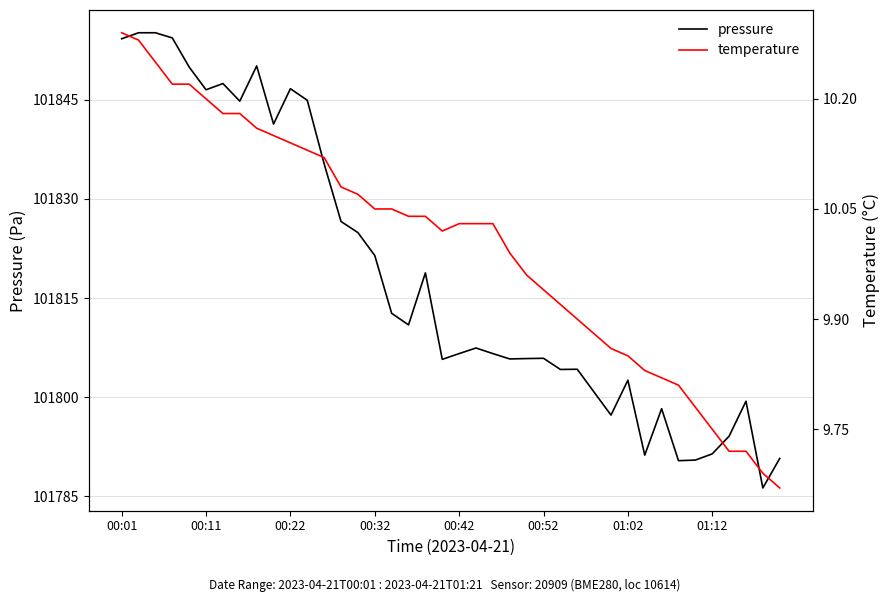

Reading left to right, extract all data points from this chart.

pressure: 101854.2	101855.2	101855.2	101854.4	101850.0	101846.5	101847.5	101844.8	101850.1	101841.3	101846.7	101844.9	101835.3	101826.6	101824.9	101821.4	101812.7	101810.9	101818.8	101805.7	101806.6	101807.4	101806.6	101805.8	101805.8	101805.9	101804.2	101804.2	101800.8	101797.3	101802.6	101791.2	101798.2	101790.4	101790.5	101791.4	101794.1	101799.4	101786.2	101790.7
temperature: 10.3	10.3	10.2	10.2	10.2	10.2	10.2	10.2	10.2	10.2	10.1	10.1	10.1	10.1	10.1	10.1	10.1	10.0	10.0	10.0	10.0	10.0	10.0	10.0	10.0	9.9	9.9	9.9	9.9	9.9	9.8	9.8	9.8	9.8	9.8	9.8	9.7	9.7	9.7	9.7